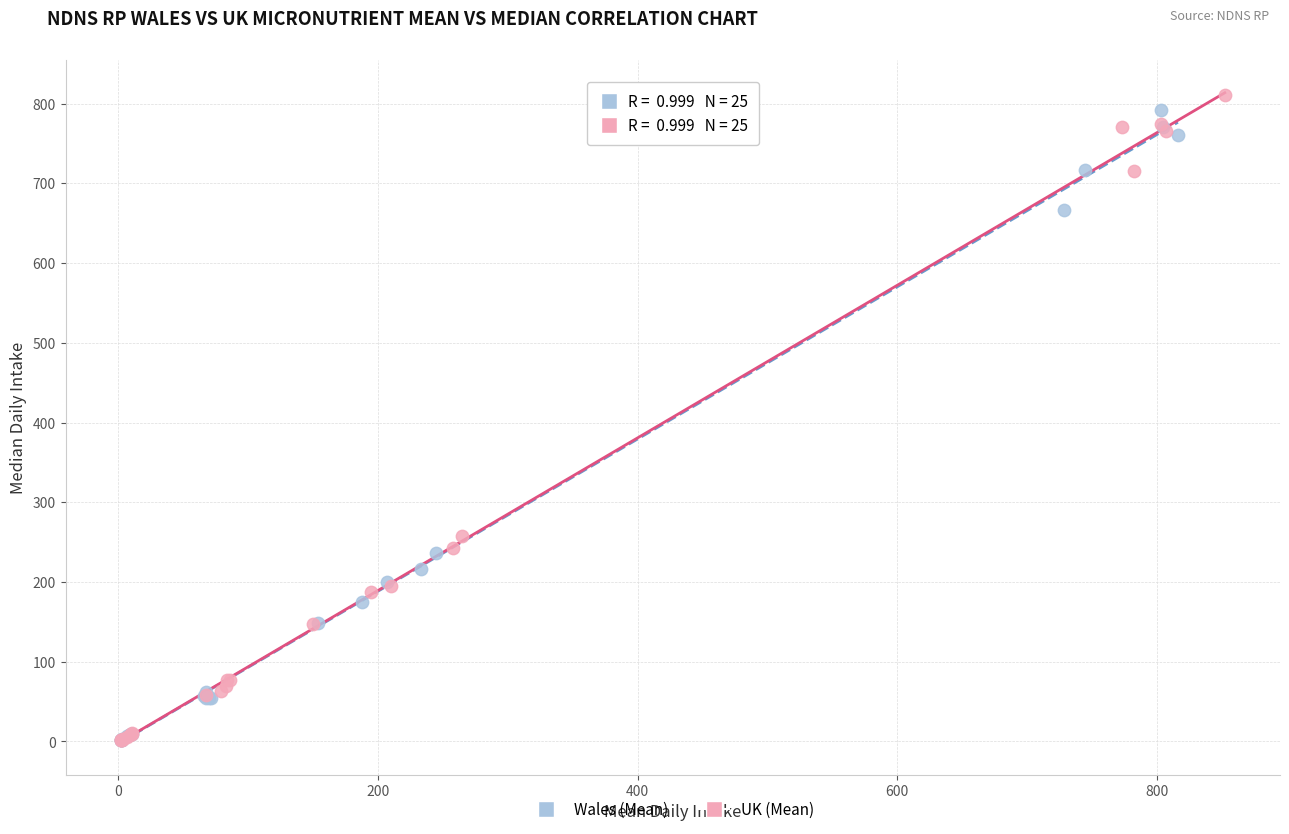

Which series has the widest spread of Y values?

UK (Mean)